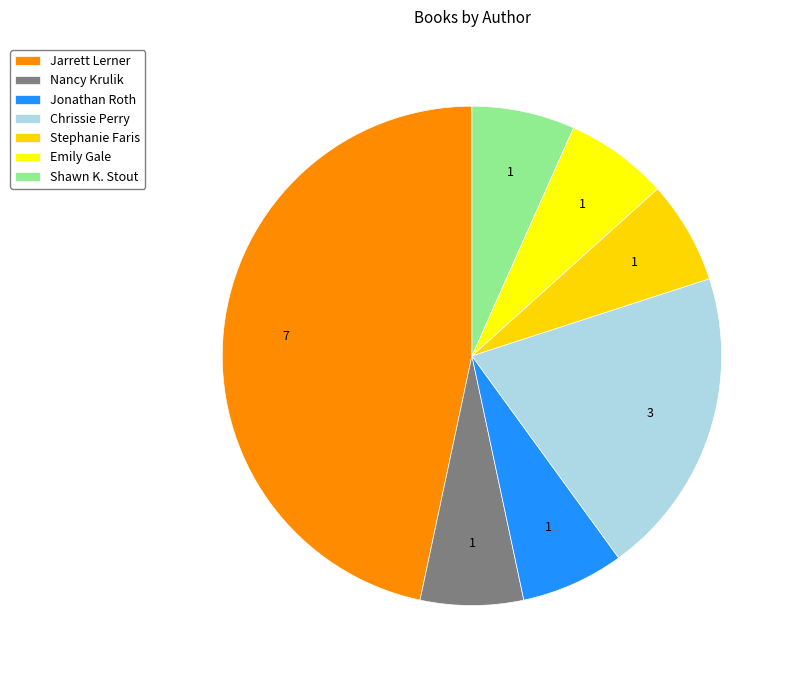

Combined, do Jarrett Lerner and Stephanie Faris account for over 50%?

Yes